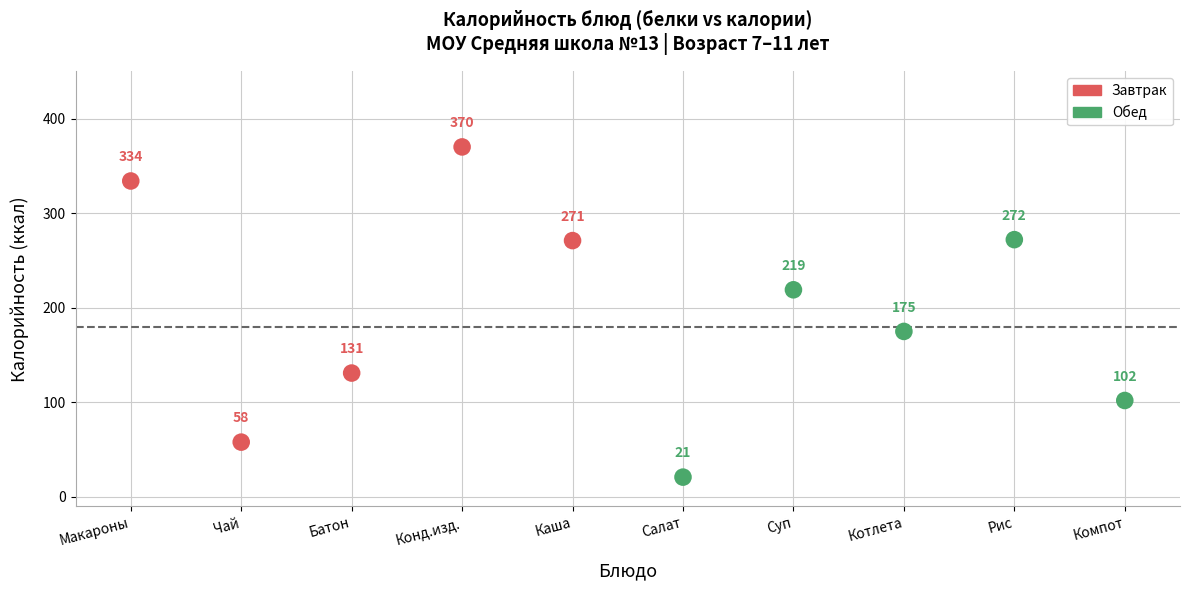

Which series contains the highest Y value?

Завтрак